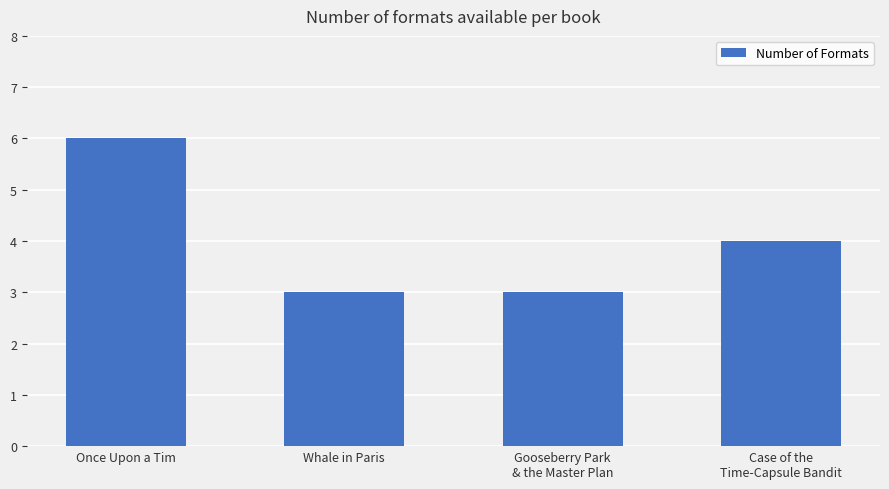

What is the label of the 4th bar from the left?

Case of the
Time-Capsule Bandit